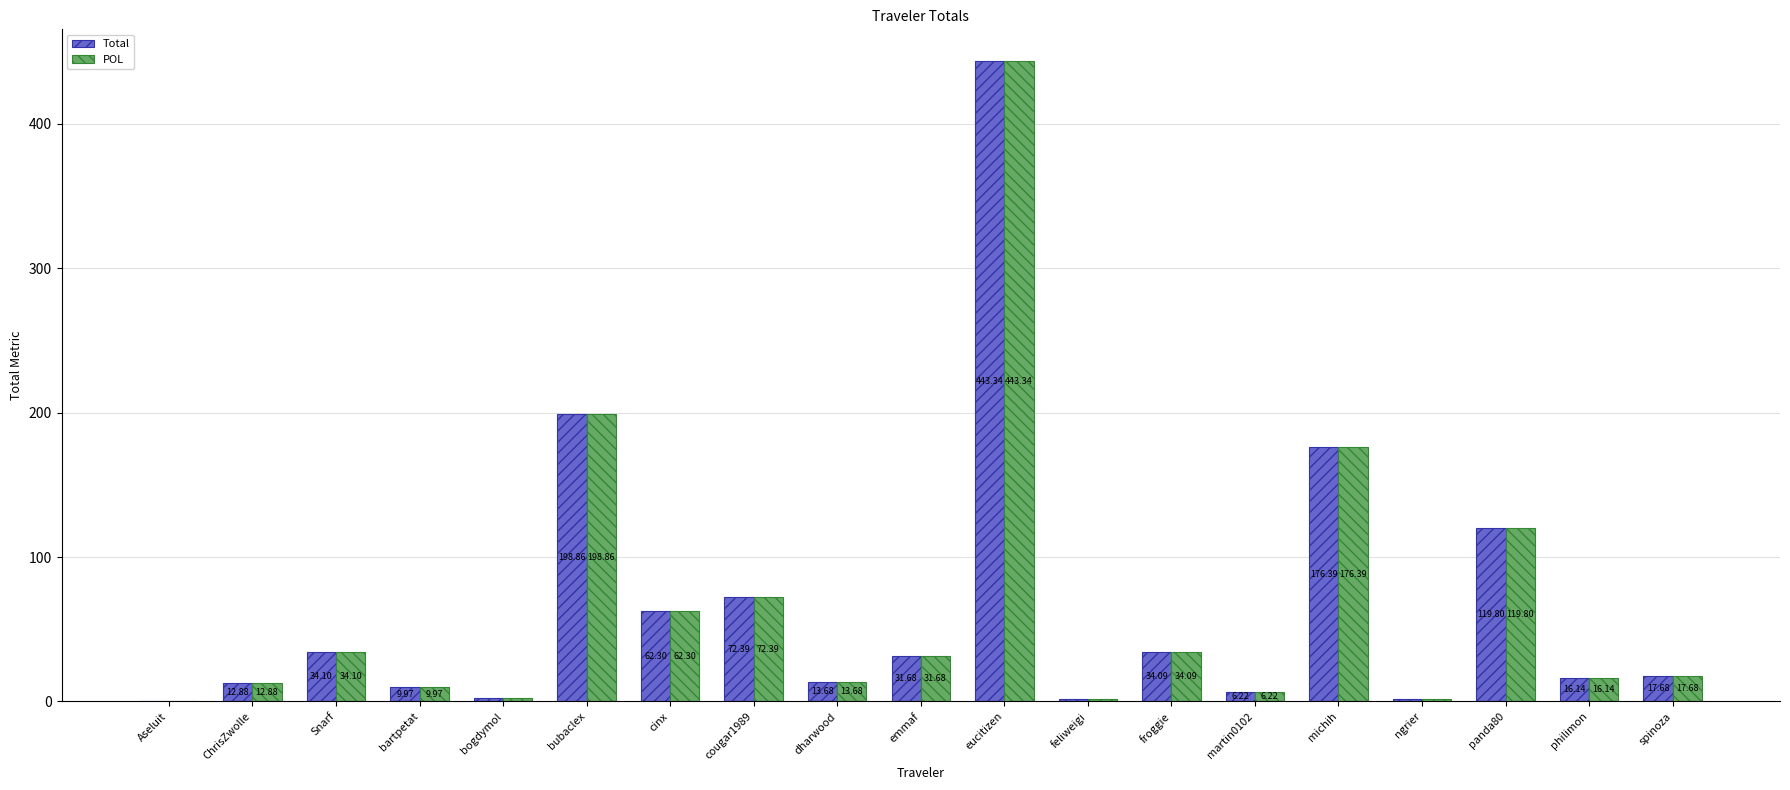

What is the sum of all POL values?

1255.5